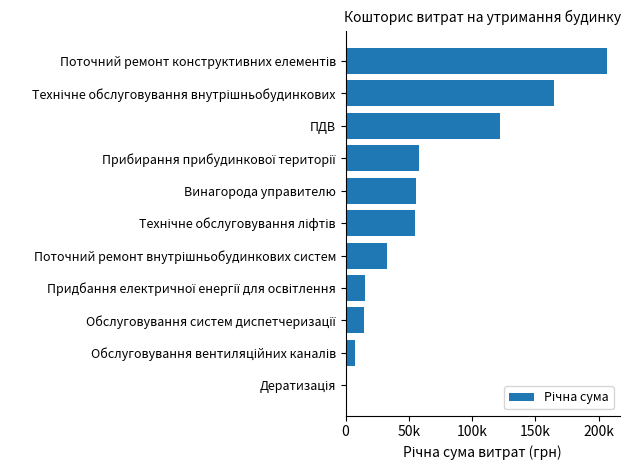

Are the bars horizontal?

Yes